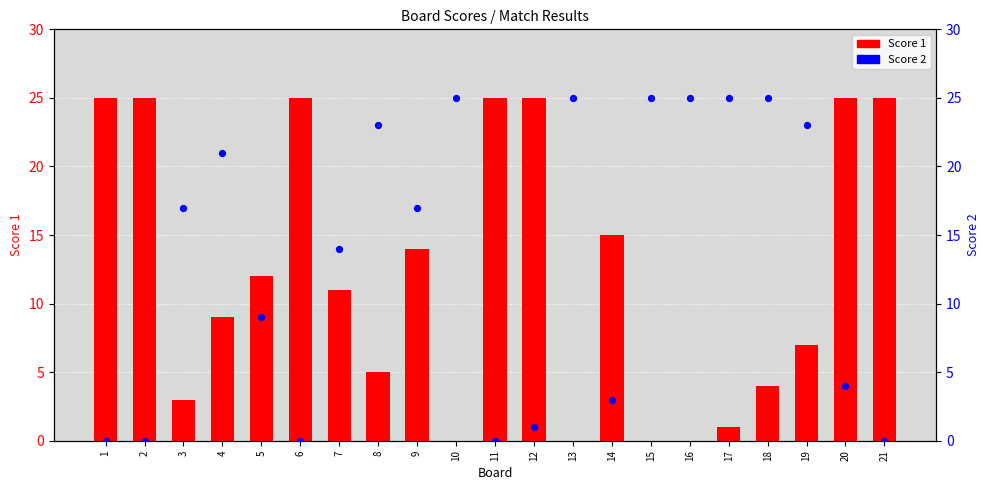

Which series contains the highest Y value?

Score 1